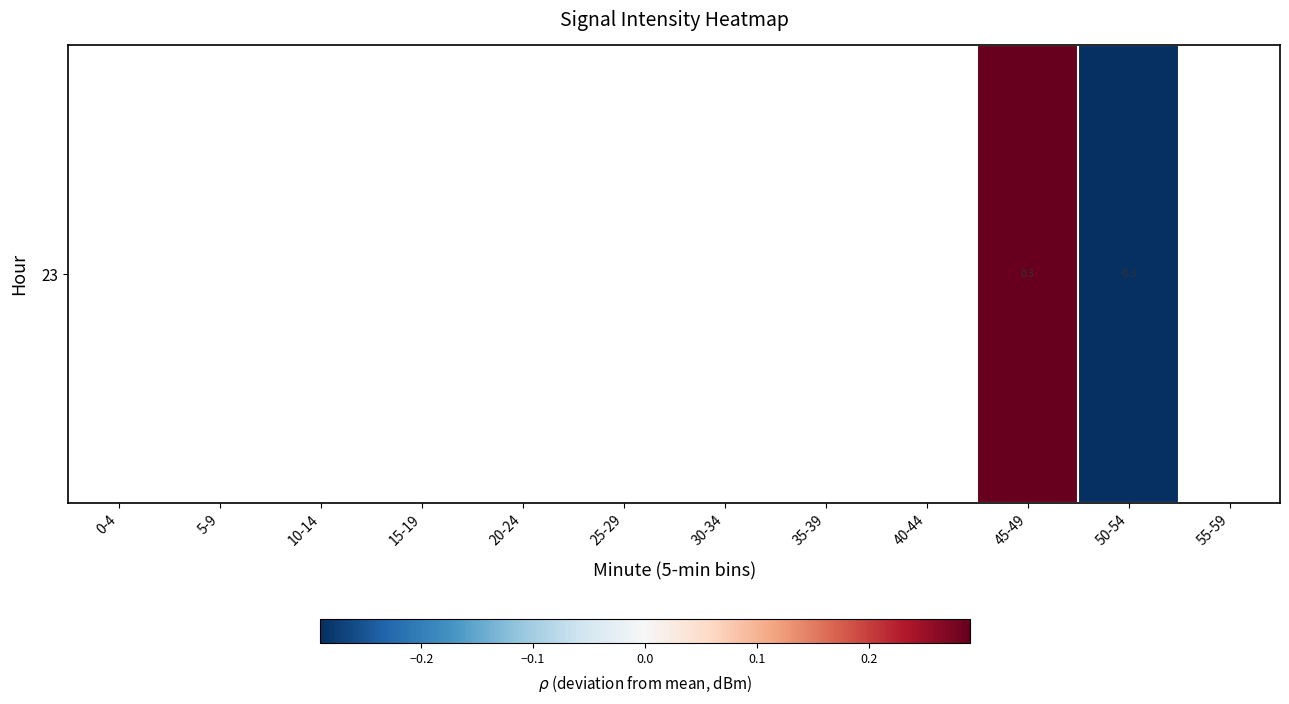

How many values are below zero?

1